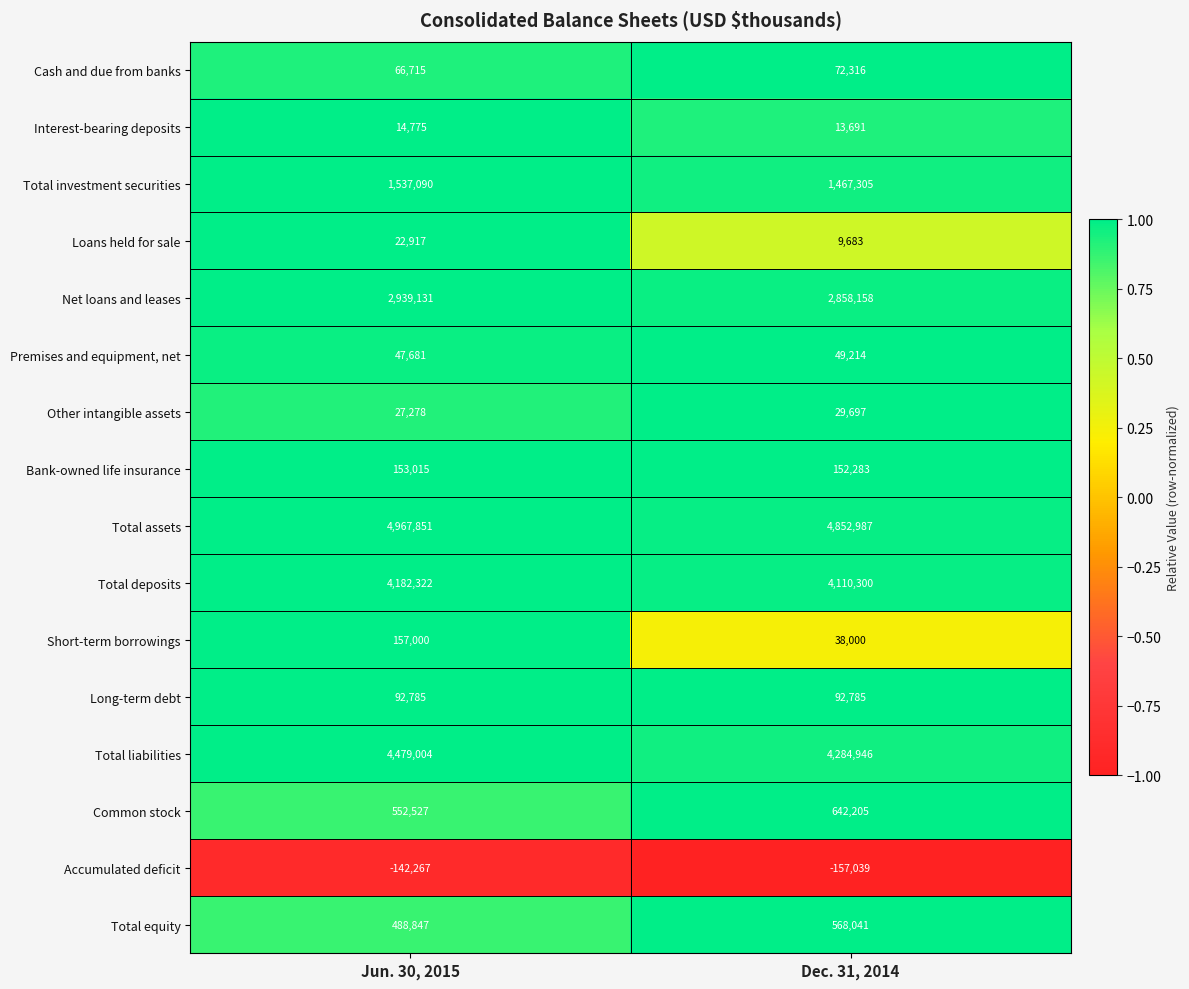

What is the difference between the maximum and minimum values in the Short-term borrowings series?

119000